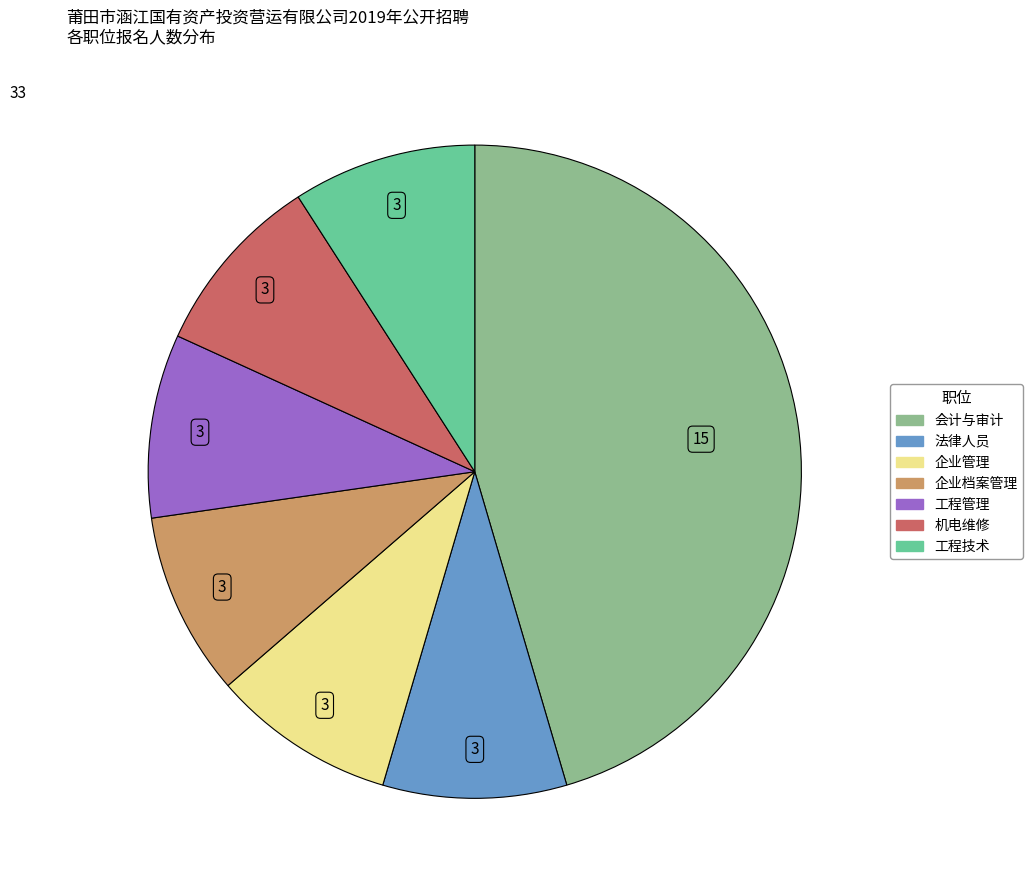

Is the sum of 企业档案管理 and 法律人员 greater than half?

No